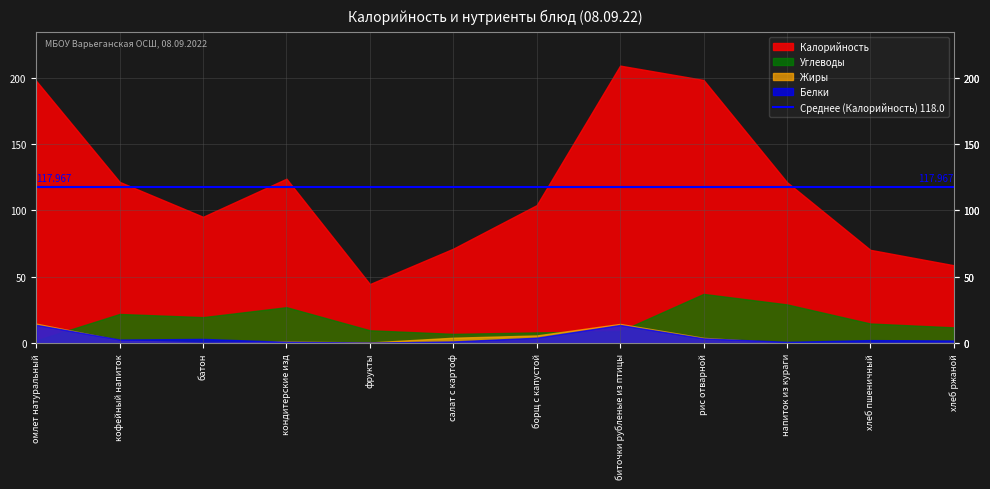

What are all the series names shown in the legend?

Калорийность, Белки, Жиры, Углеводы